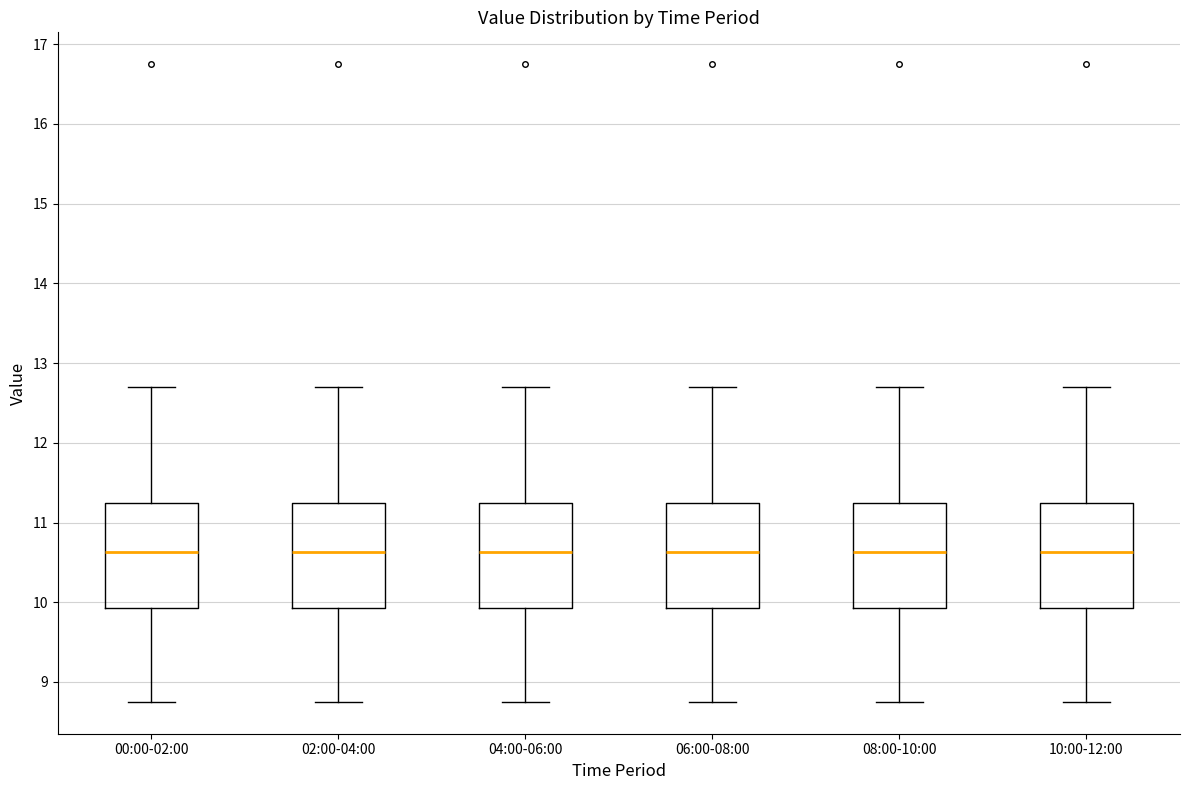

Reading left to right, read every box against the y-axis: the position of its median line, the range the box covers, and the ends of its whiskers. The values are not printed on the chart, so give them approximately, as read against the axis.

00:00-02:00: median 10.6, box 9.9 to 11.3, whiskers 8.8 to 12.7
02:00-04:00: median 10.6, box 9.9 to 11.3, whiskers 8.8 to 12.7
04:00-06:00: median 10.6, box 9.9 to 11.3, whiskers 8.8 to 12.7
06:00-08:00: median 10.6, box 9.9 to 11.3, whiskers 8.8 to 12.7
08:00-10:00: median 10.6, box 9.9 to 11.3, whiskers 8.8 to 12.7
10:00-12:00: median 10.6, box 9.9 to 11.3, whiskers 8.8 to 12.7